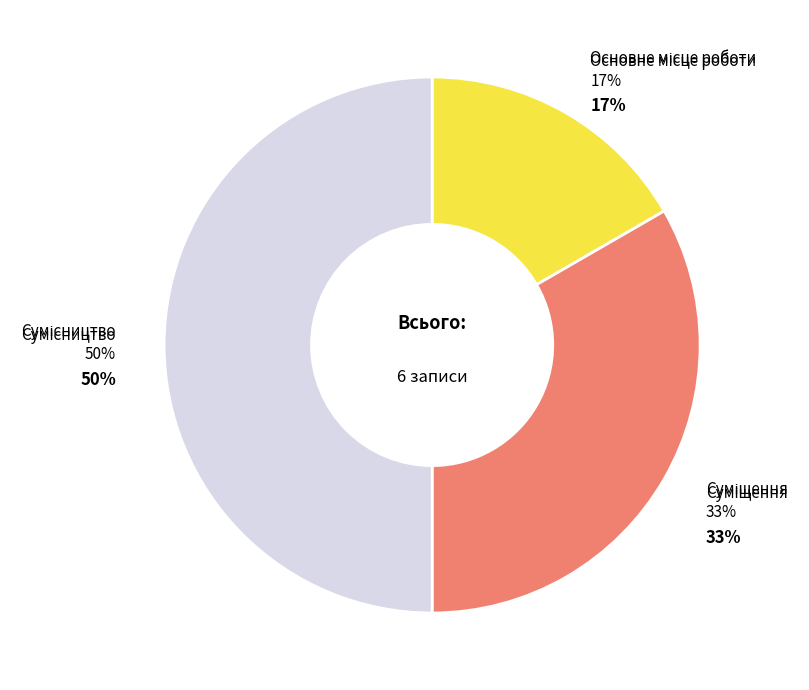

To the nearest percent, what is the combined percentage of Суміщення and Основне місце роботи?

50%